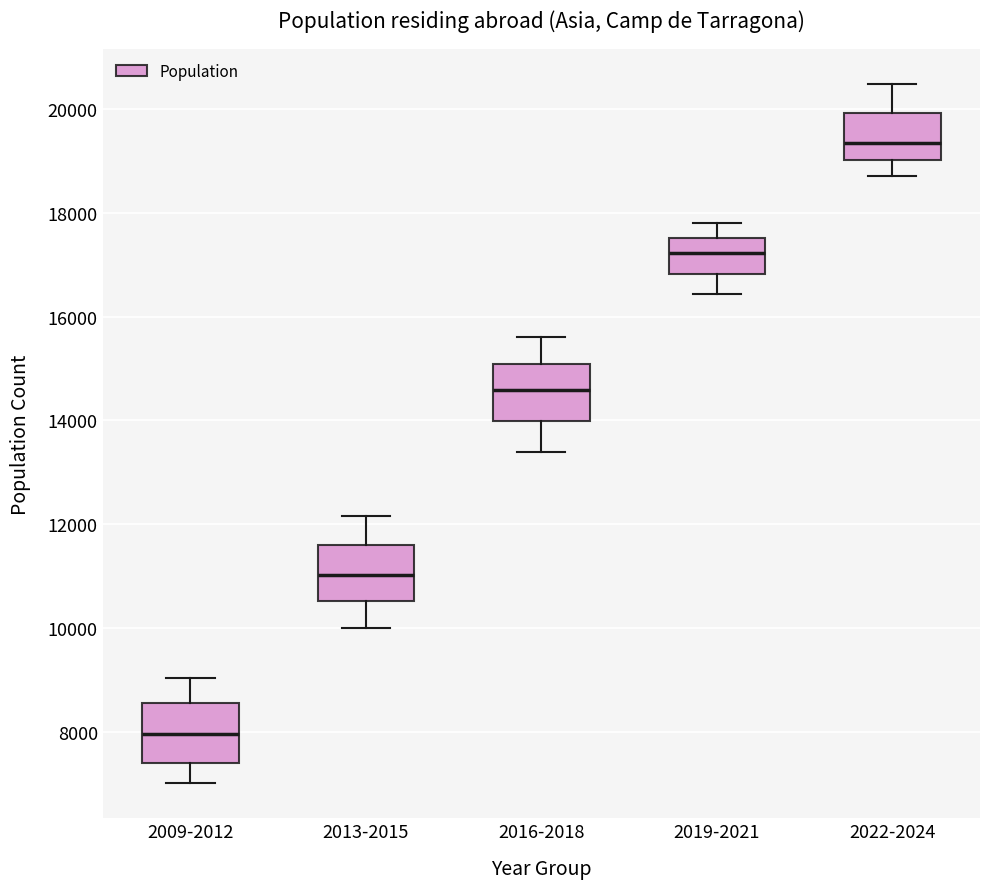

Reading left to right, read every box against the y-axis: the position of its median line, the range the box covers, and the ends of its whiskers. The values are not printed on the chart, so give them approximately, as read against the axis.

2009-2012: median 8000, box 7400 to 8600, whiskers 7000 to 9000
2013-2015: median 11000, box 10600 to 11600, whiskers 10000 to 12200
2016-2018: median 14600, box 14000 to 15000, whiskers 13400 to 15600
2019-2021: median 17200, box 16800 to 17600, whiskers 16400 to 17800
2022-2024: median 19400, box 19000 to 20000, whiskers 18600 to 20400